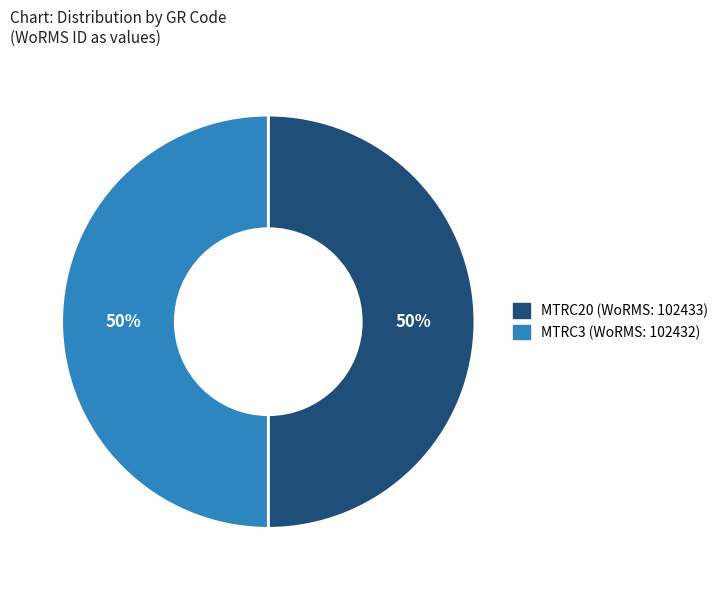

The MTRC20 slice represents 50% of the pie. True or false?

True